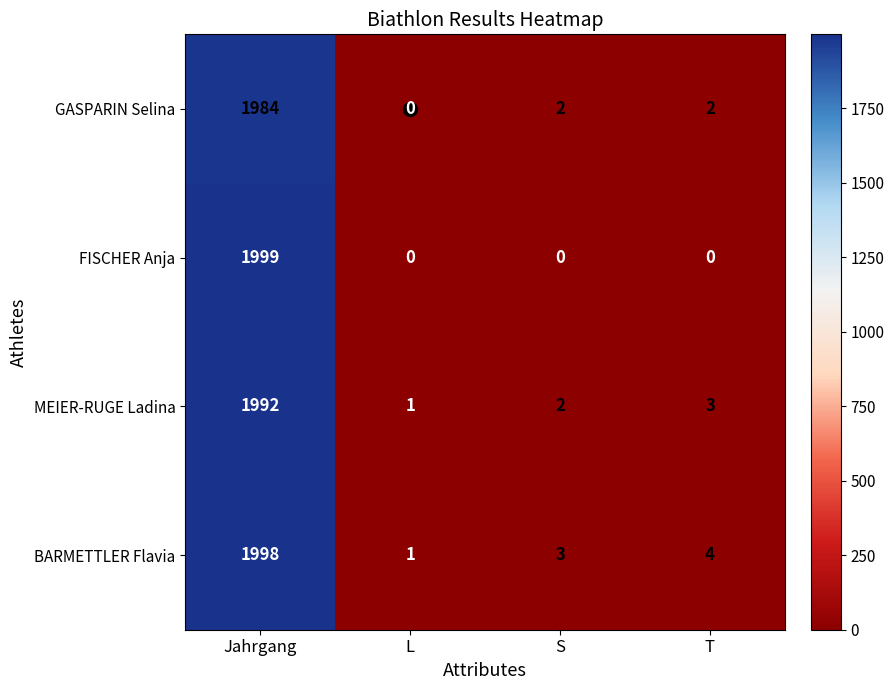

Which category has the highest value in the GASPARIN Selina series?

Jahrgang